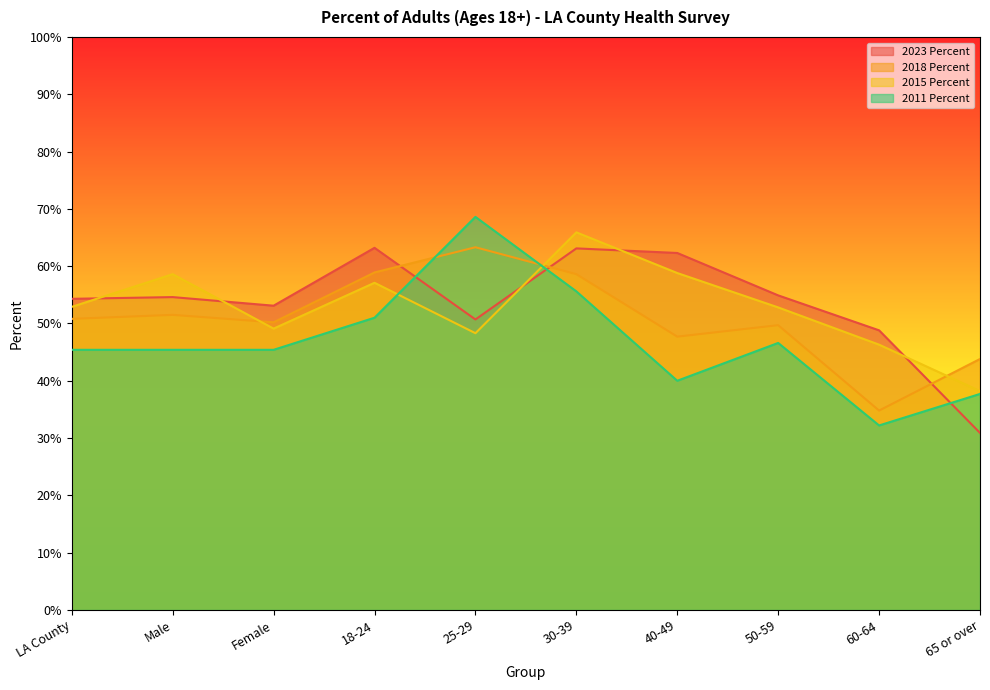

True or false: 2015 Percent has a value of 0.5 at 50-59.

True